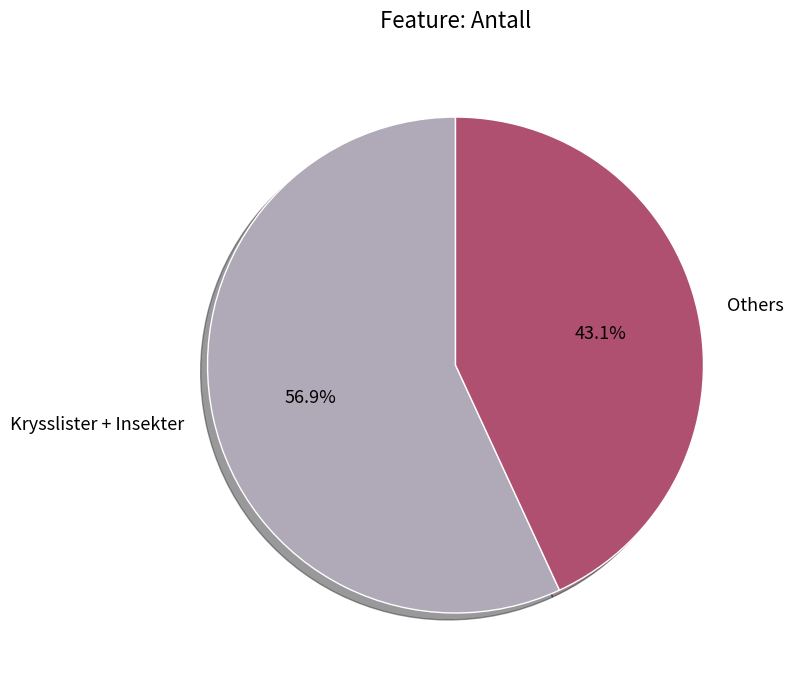

What is the ratio of the value at Krysslister + Insekter to the value at Others?

1.3